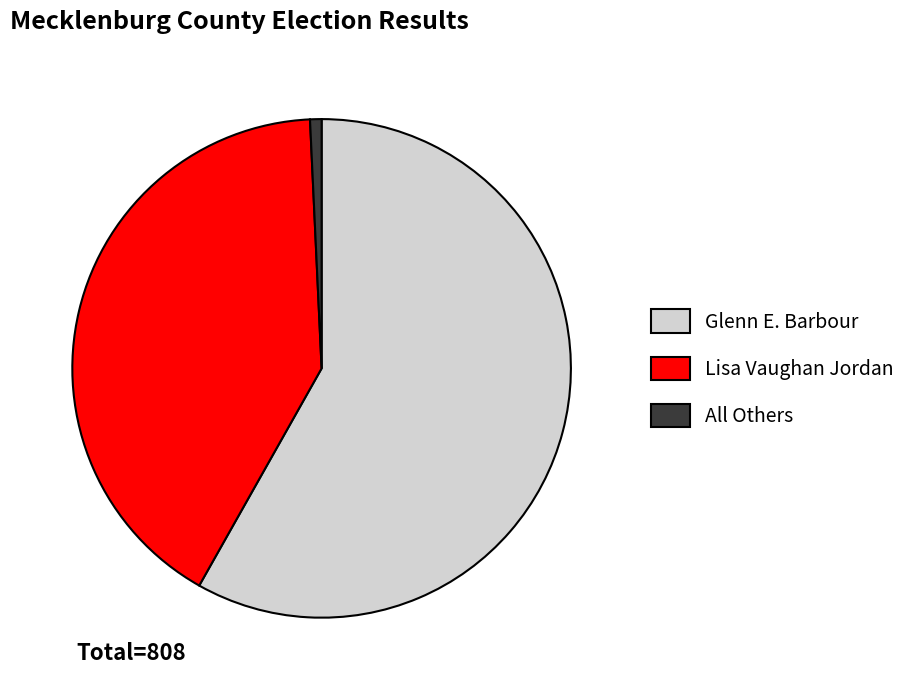

Which has a higher value, Lisa Vaughan Jordan or All Others?

Lisa Vaughan Jordan